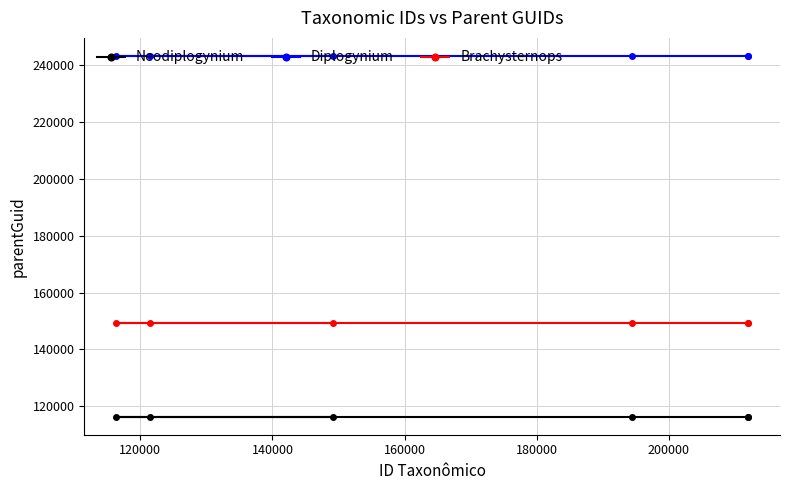

Which series has the widest spread of values?

Neodiplogynium